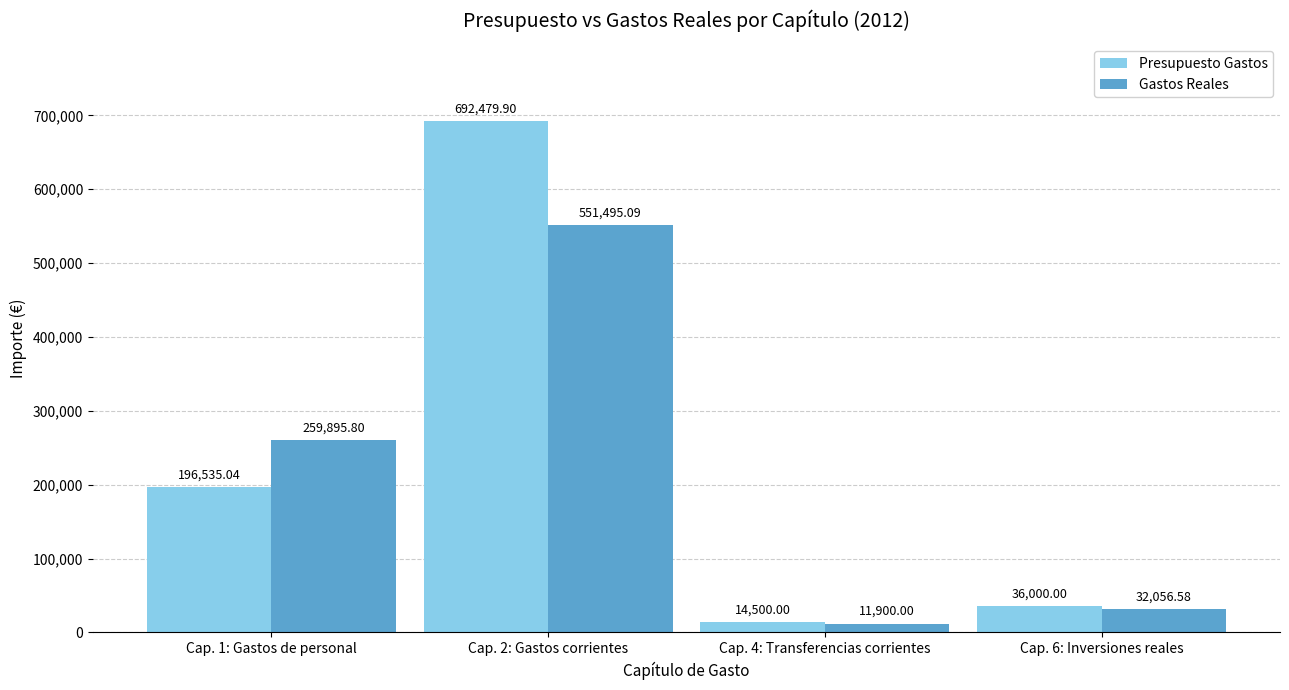

Where is Presupuesto Gastos nearest to the value 353489?

Cap. 1: Gastos de personal